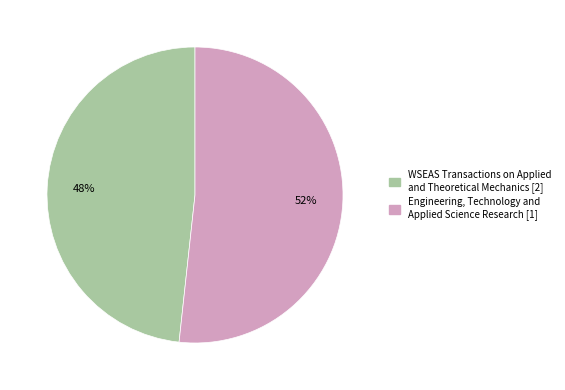

What is the smallest slice in the pie chart?

WSEAS Transactions on Applied and Theoretical Mechanics